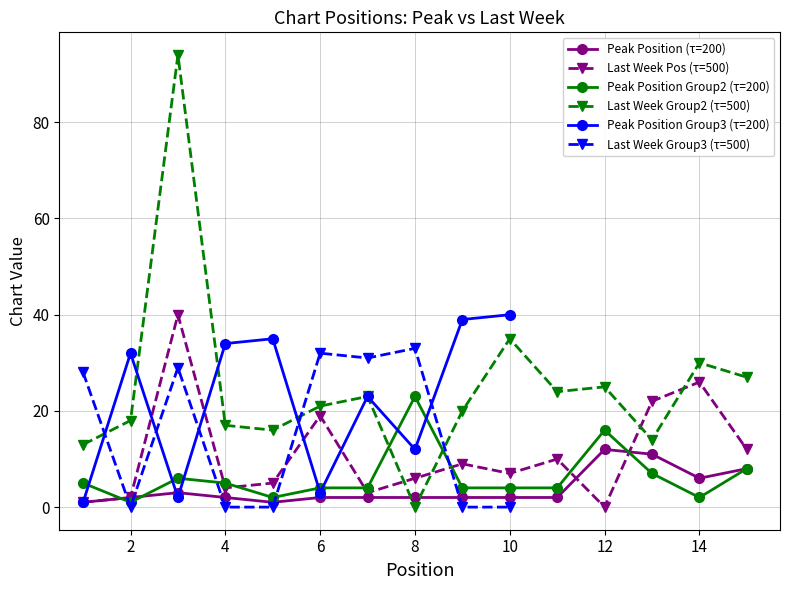

How many points are lower than both their immediate neighbors (excluding endpoints)?

2